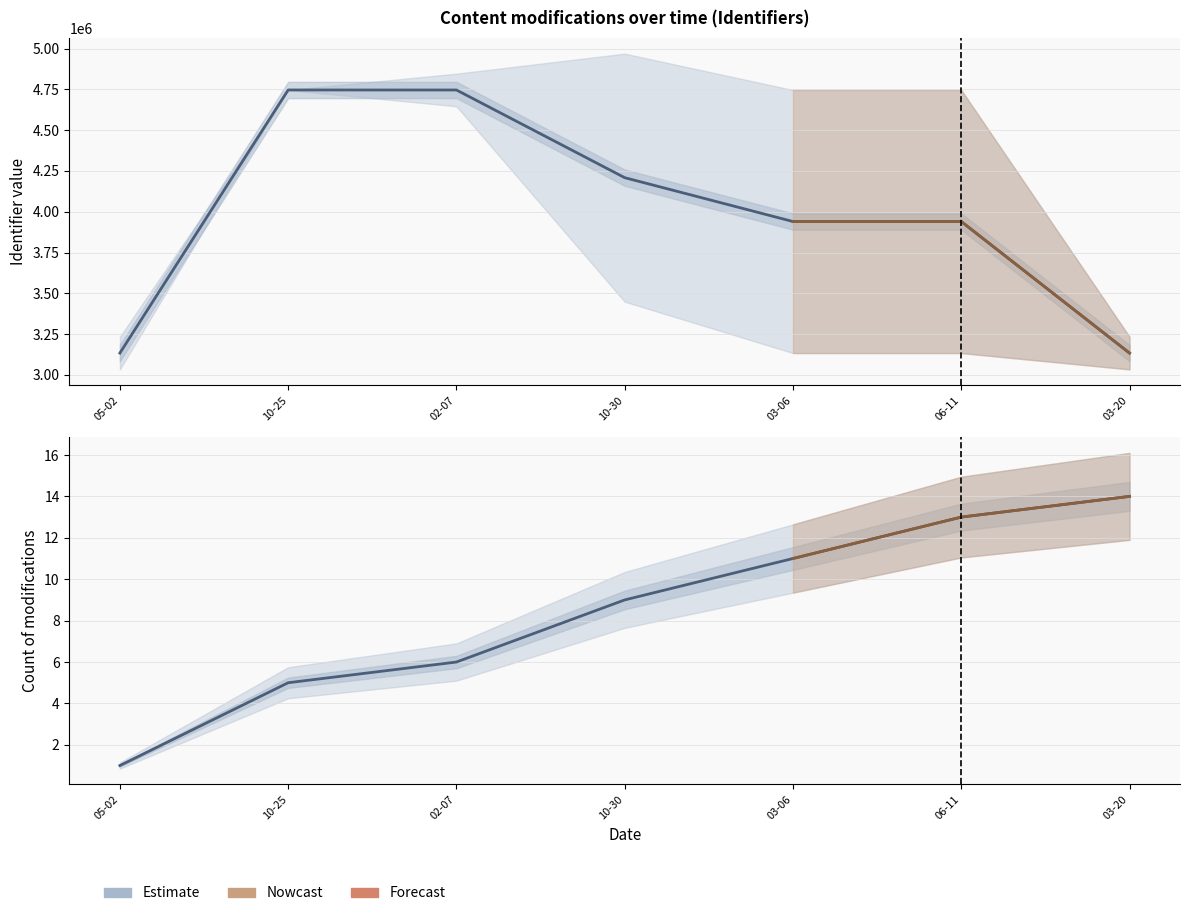

Reading left to right, what are all the values shown in this chart?

1	5	6	9	11	13	14